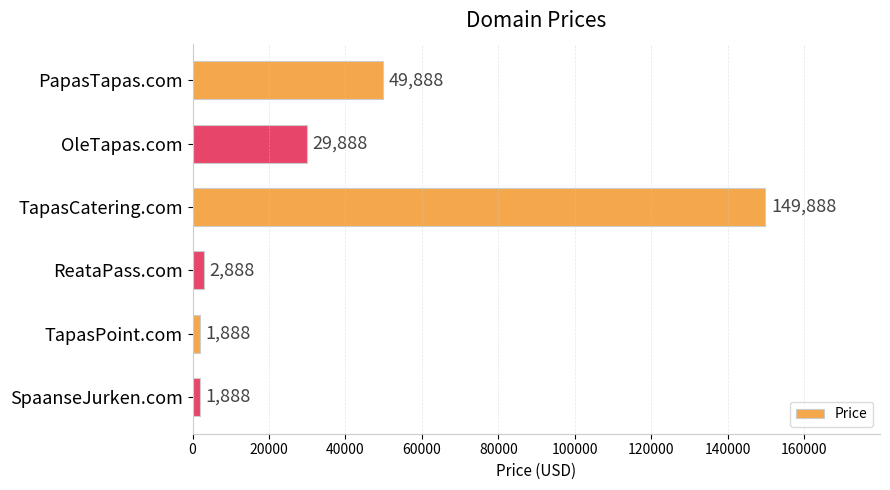

The chart shows a value of 14102 at PapasTapas.com. True or false?

False